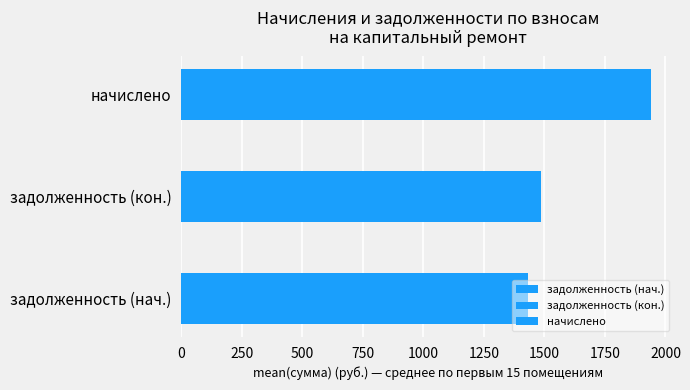

What is the difference between the second highest and second lowest values in the задолженность (кон.) series?

309.0